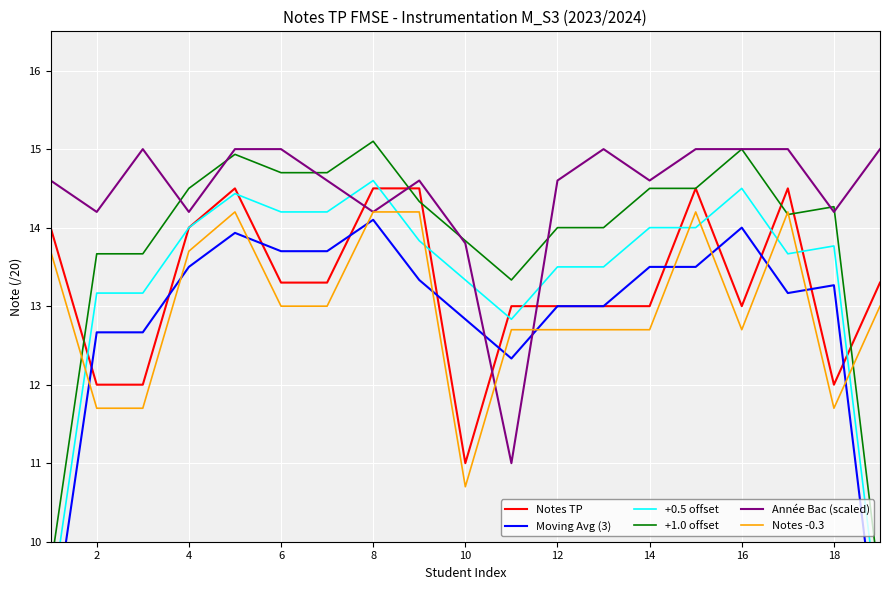

What is the value of the Année Bac (scaled) point at the 11th from the left?

11.0